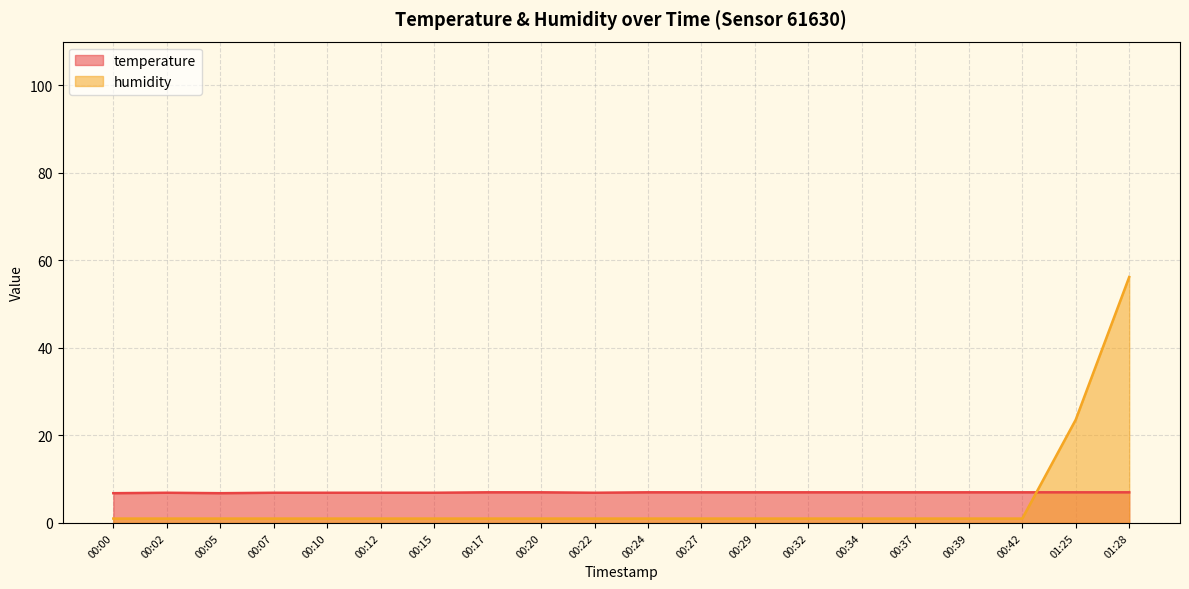

After their last crossing, which series has the higher values: temperature or humidity?

humidity